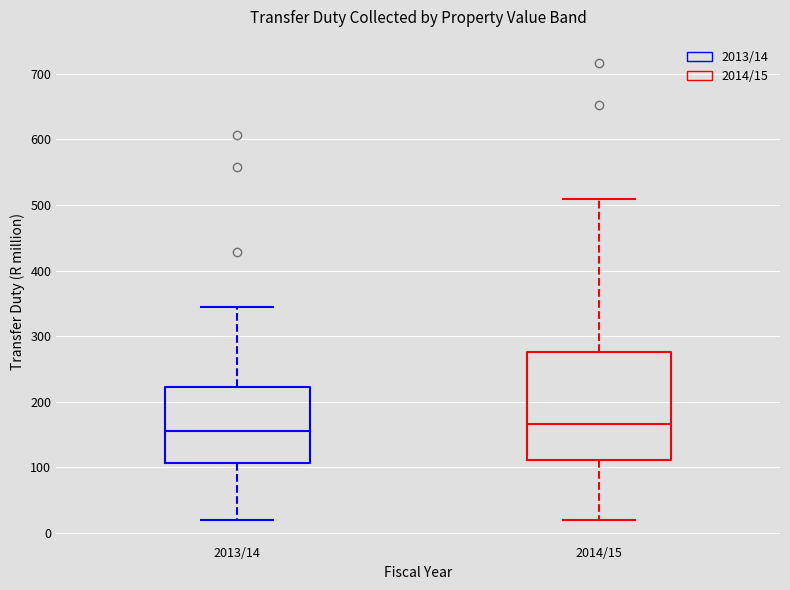

Which box's median line is the lowest?

2013/14